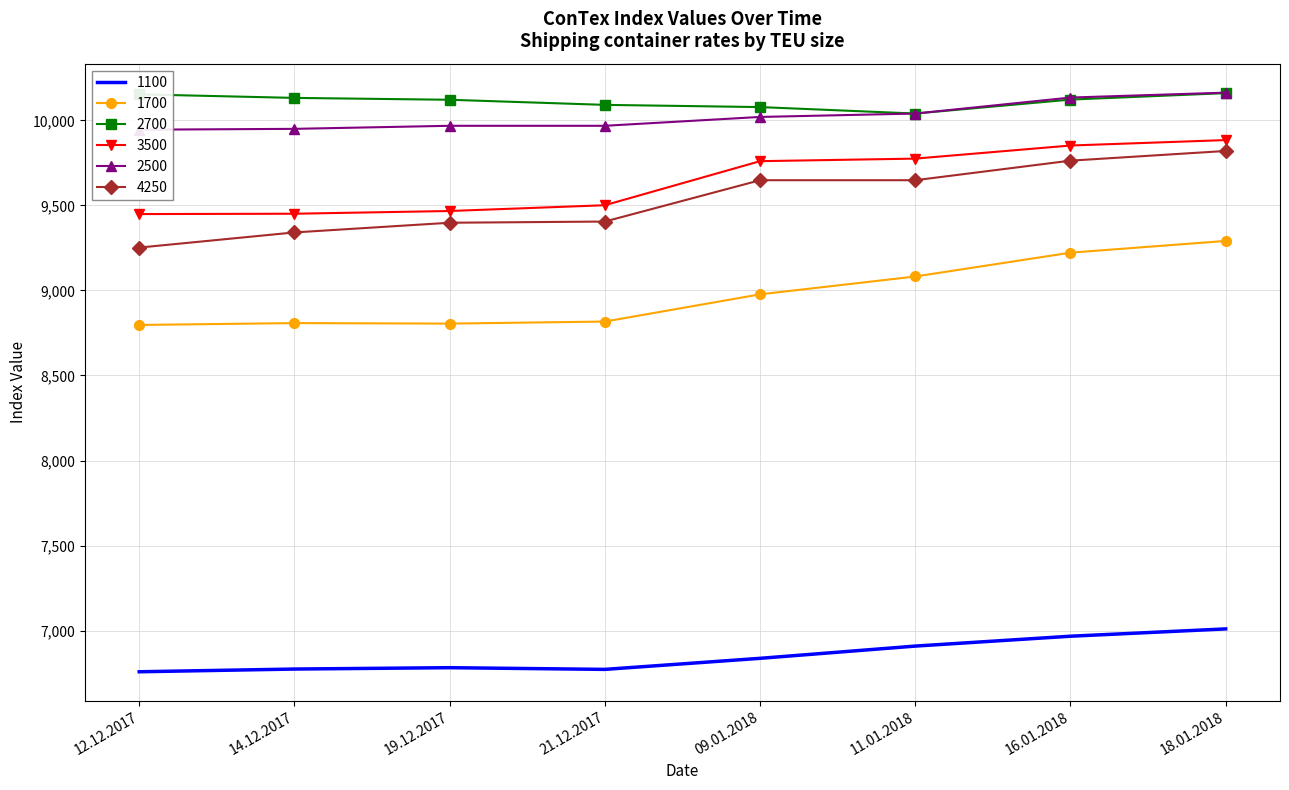

How many data points in 1700 are less than 8977?

4